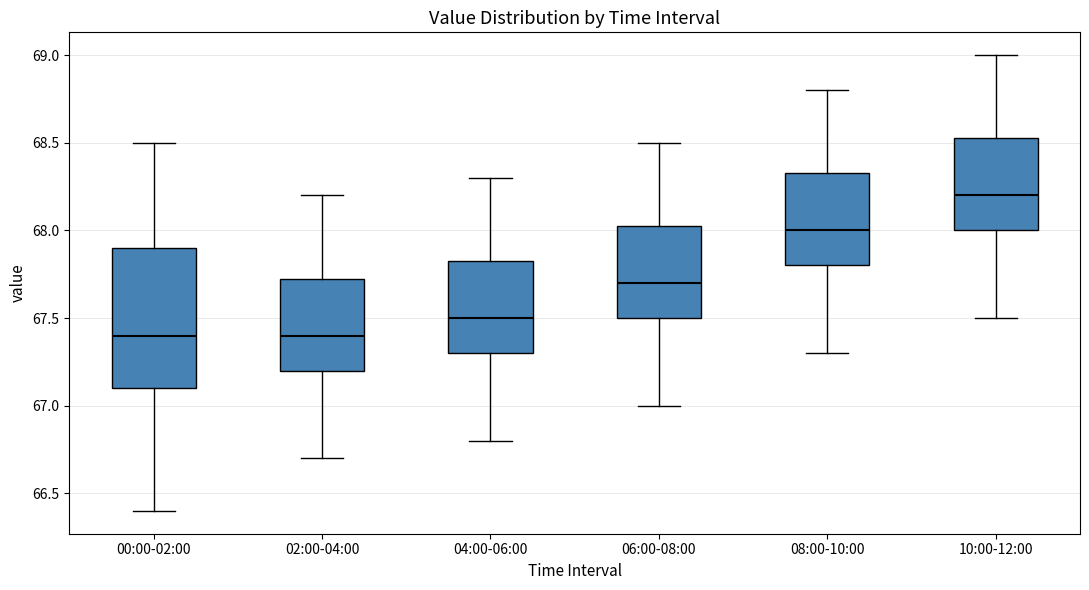

Reading left to right, transcribe this box plot: for each box, give where its median line is, the range the box spans, and where its two whiskers end, as read against the y-axis. The values are not printed on the chart, so give them approximately, as read against the axis.

00:00-02:00: median 67.40, box 67.10 to 67.90, whiskers 66.40 to 68.50
02:00-04:00: median 67.40, box 67.20 to 67.75, whiskers 66.70 to 68.20
04:00-06:00: median 67.50, box 67.30 to 67.85, whiskers 66.80 to 68.30
06:00-08:00: median 67.70, box 67.50 to 68.05, whiskers 67.00 to 68.50
08:00-10:00: median 68.00, box 67.80 to 68.35, whiskers 67.30 to 68.80
10:00-12:00: median 68.20, box 68.00 to 68.55, whiskers 67.50 to 69.00